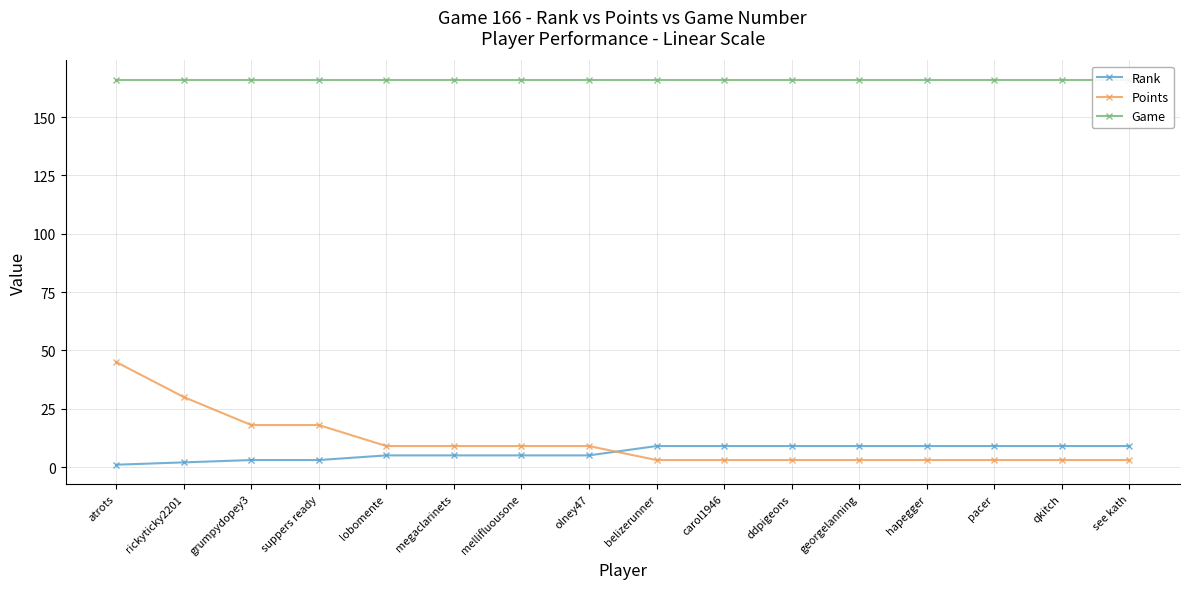

What is the difference between the highest and lowest values at lobomente?

161